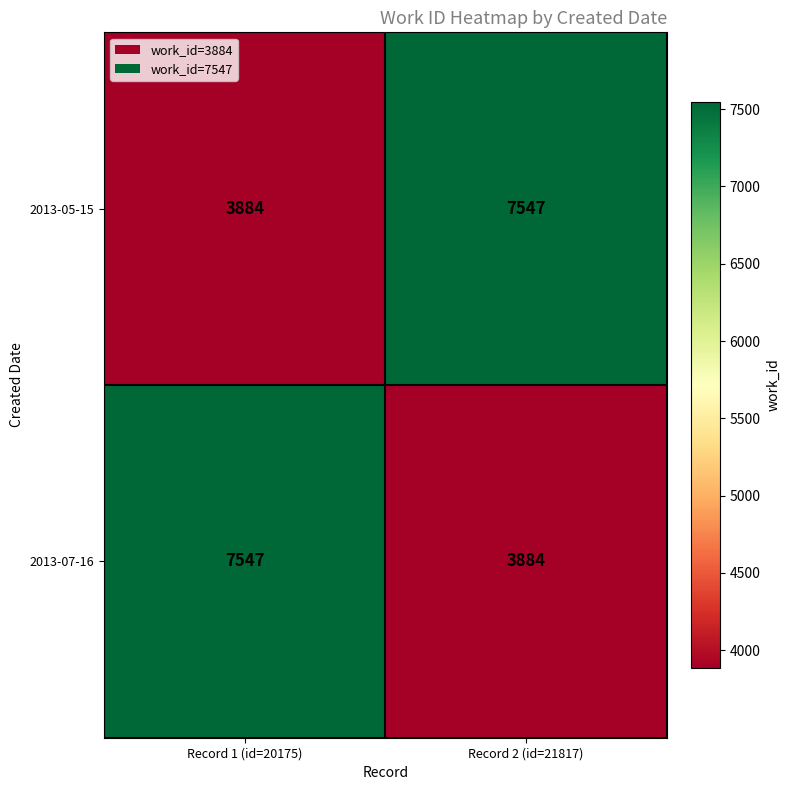

At Record 2 (id=21817), list the series in order from smallest to largest.

2013-07-16, 2013-05-15